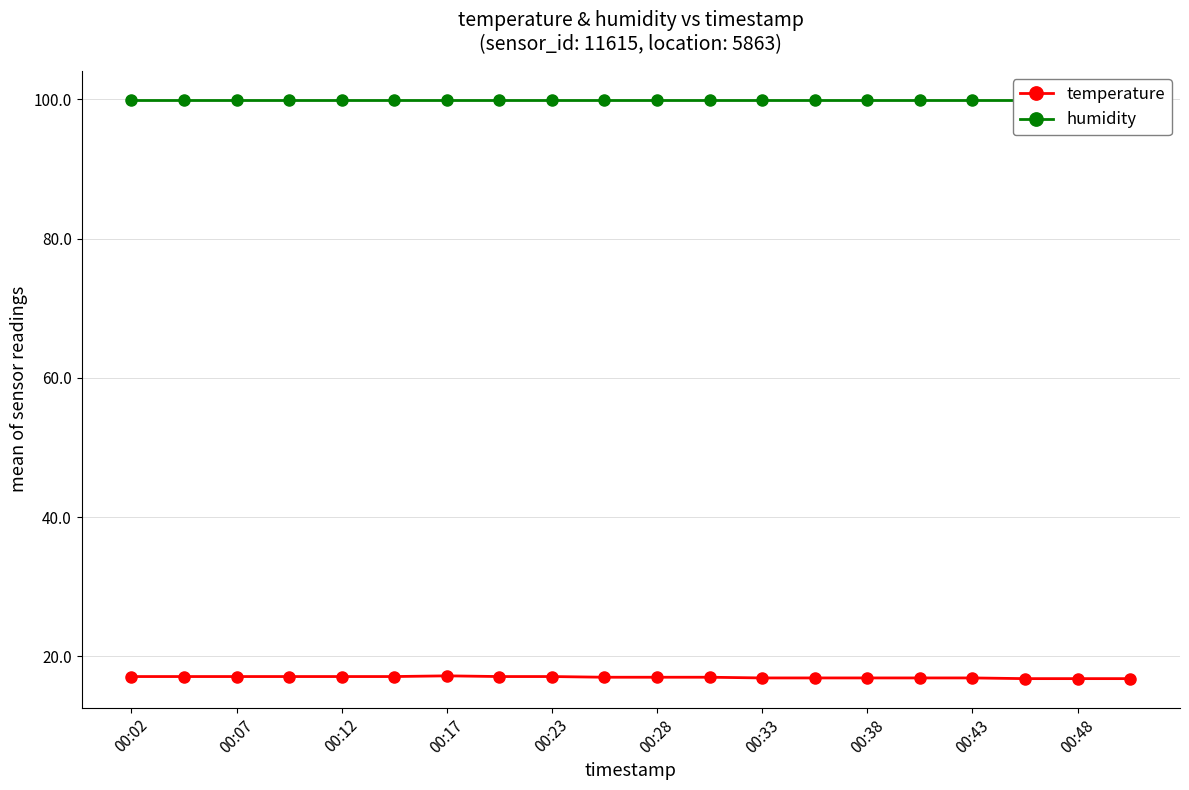

How many lines are shown in the chart?

2